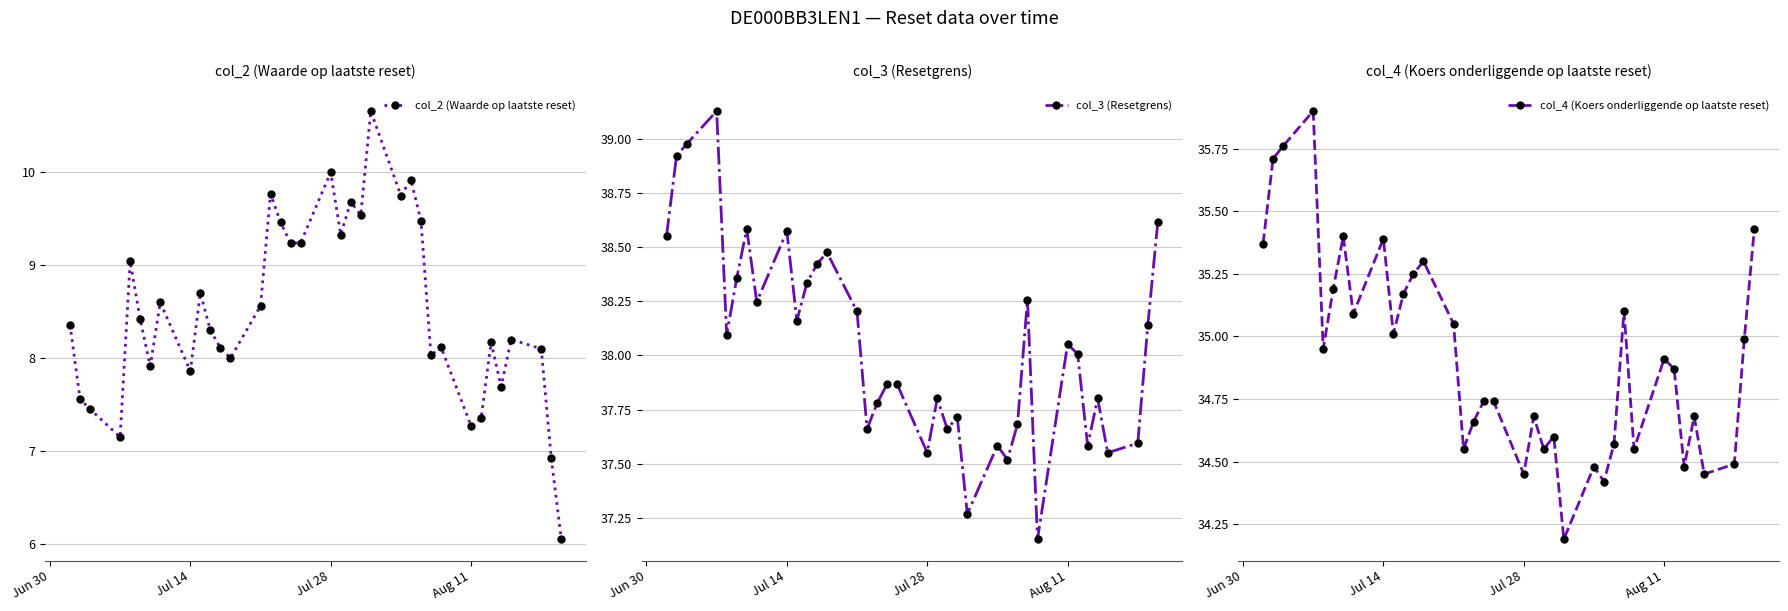

Which series has the largest range (max minus min)?

col_2 (Waarde op laatste reset)